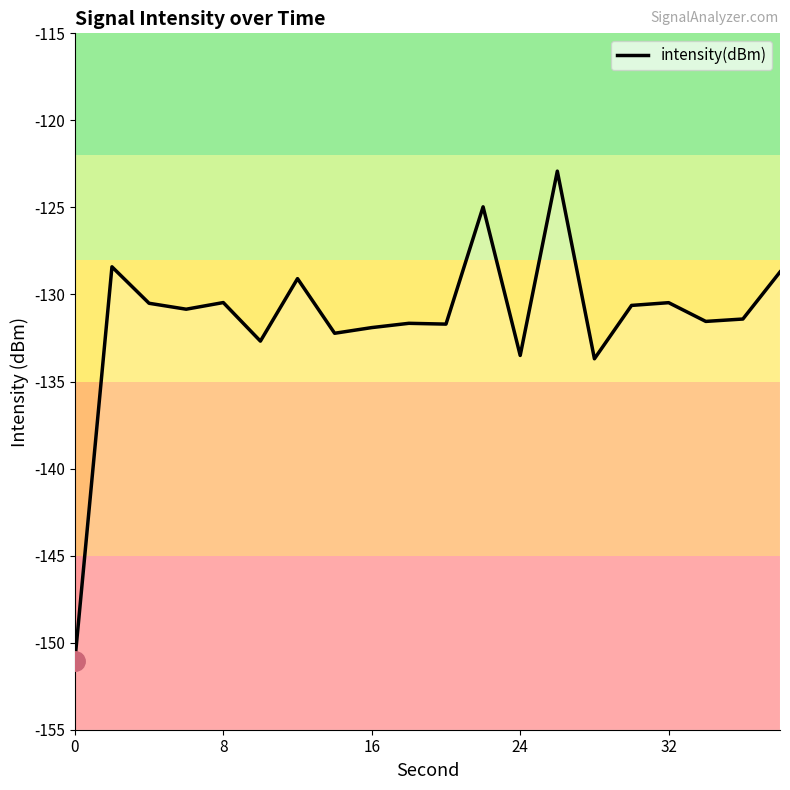

Does the chart have visible grid lines?

No